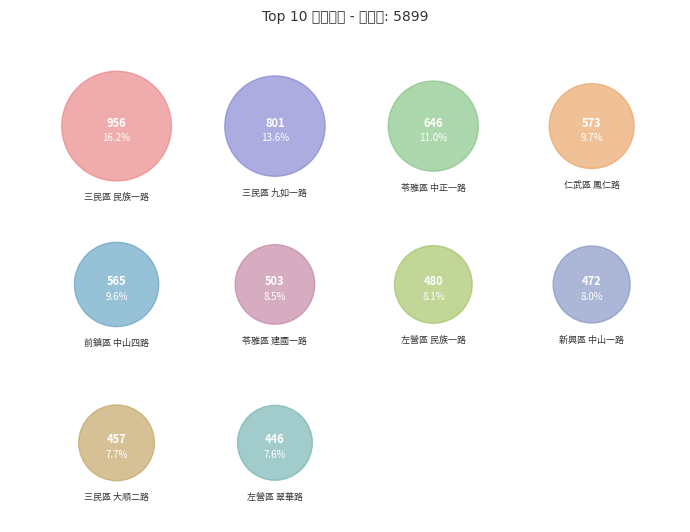

Do 三民區 民族一路 and 苓雅區 建國一路 together represent more than half of the pie?

No